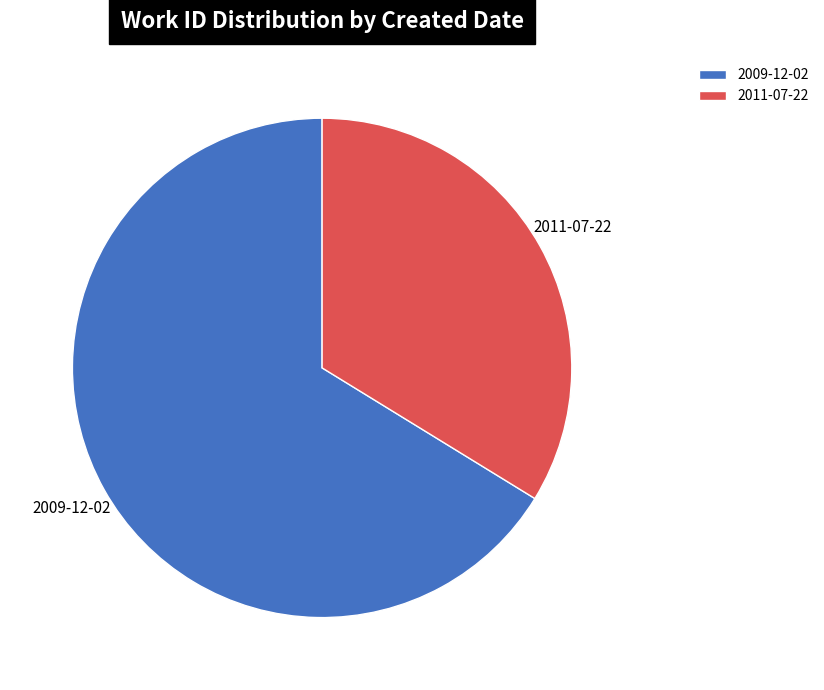

Which category has the smallest portion of the pie?

2011-07-22